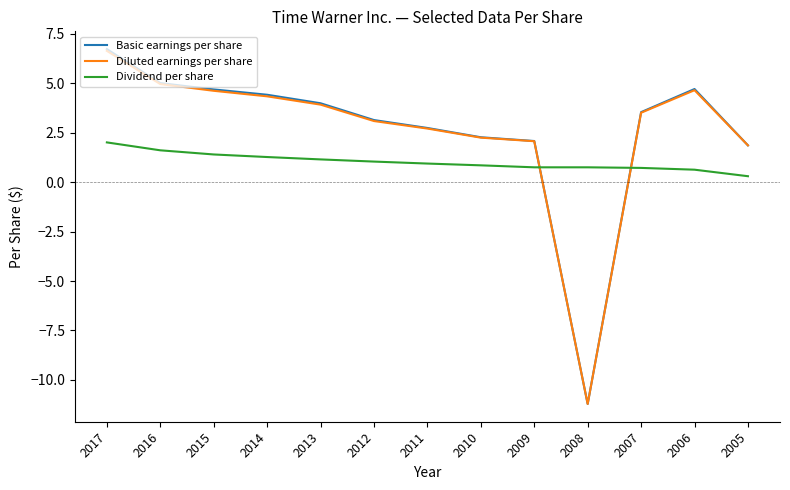

The value of Diluted earnings per share at 2011 is 4.3. True or false?

False